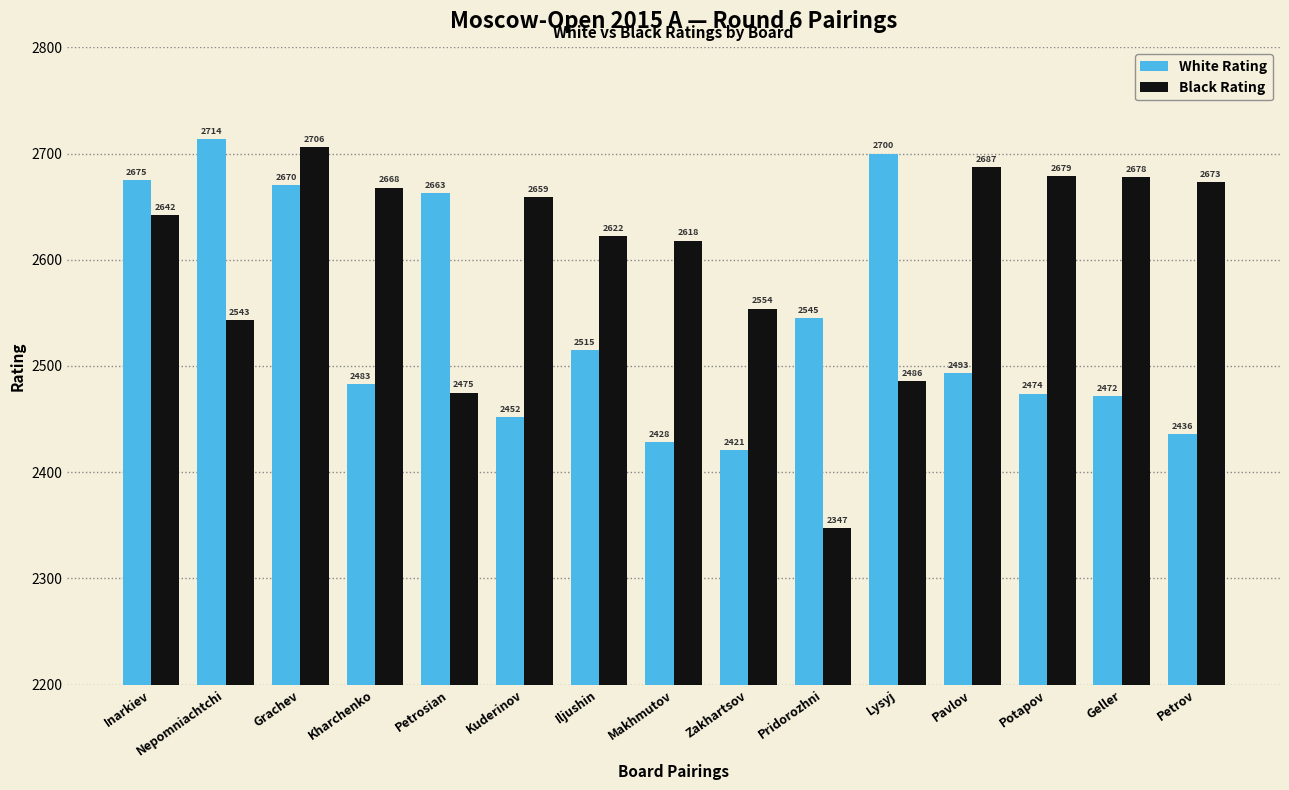

What is the average value of the White Rating series?

2543